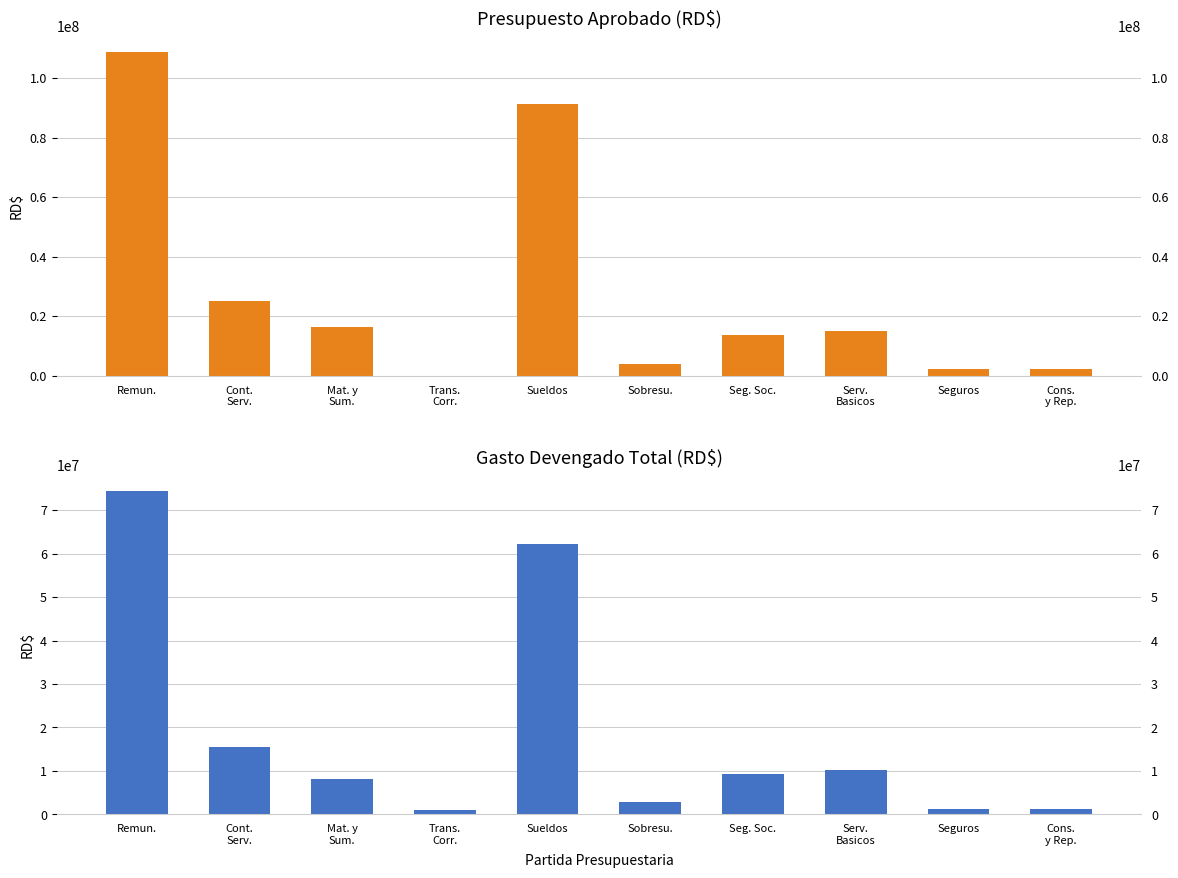

Which series has the largest total across all categories?

Presupuesto Aprobado